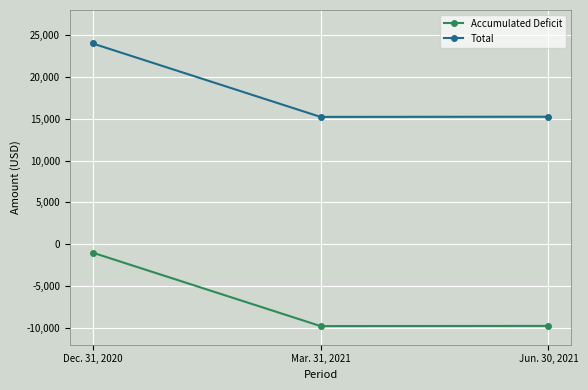

Rank the series by their average value, from lowest to highest.

Accumulated Deficit, Total